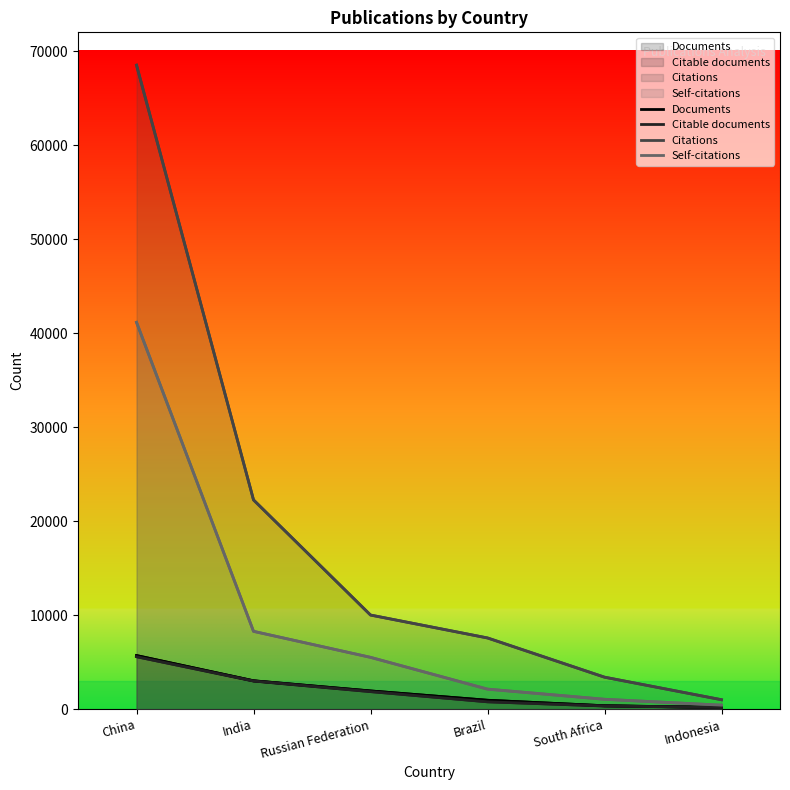

Where is Self-citations nearest to the value 20796?

India